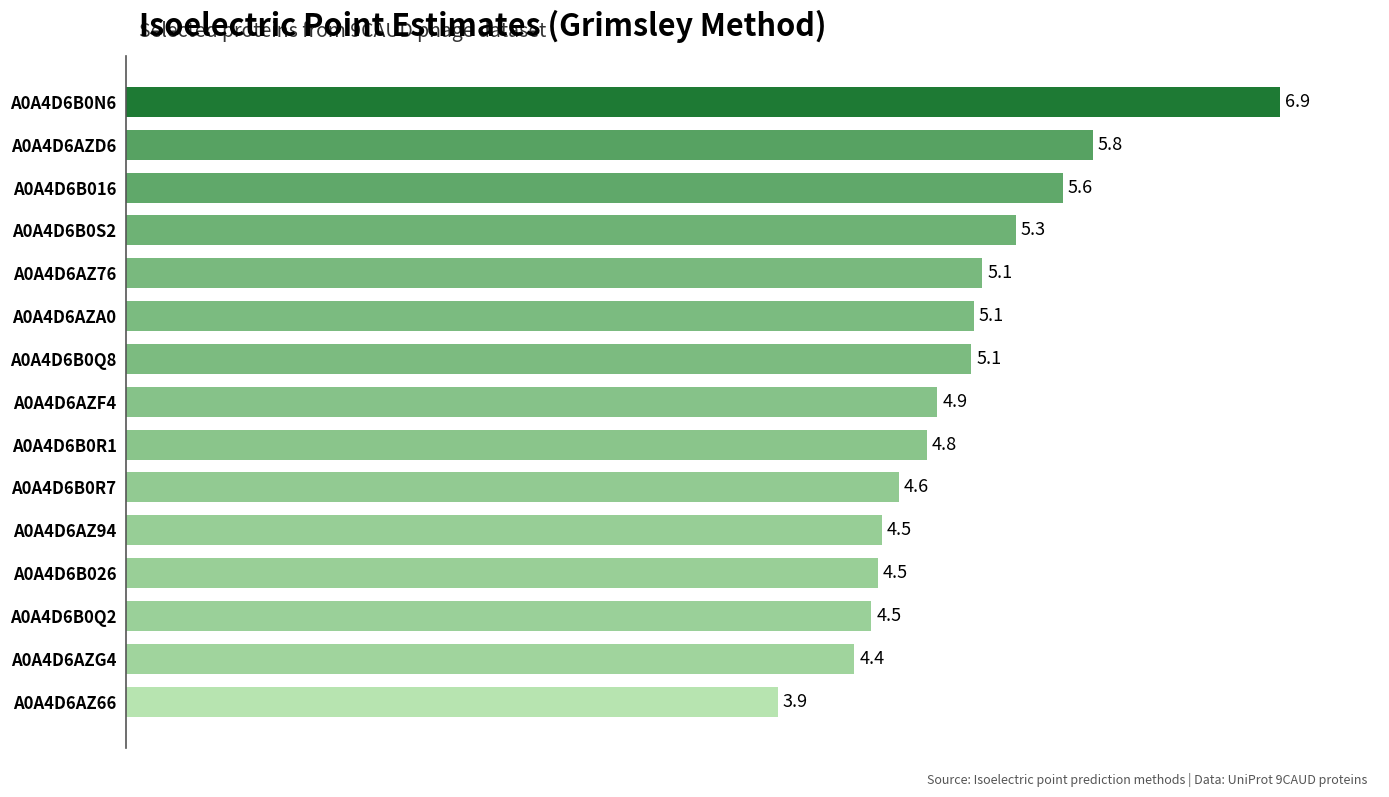

What value does the data have at A0A4D6B016?

5.6